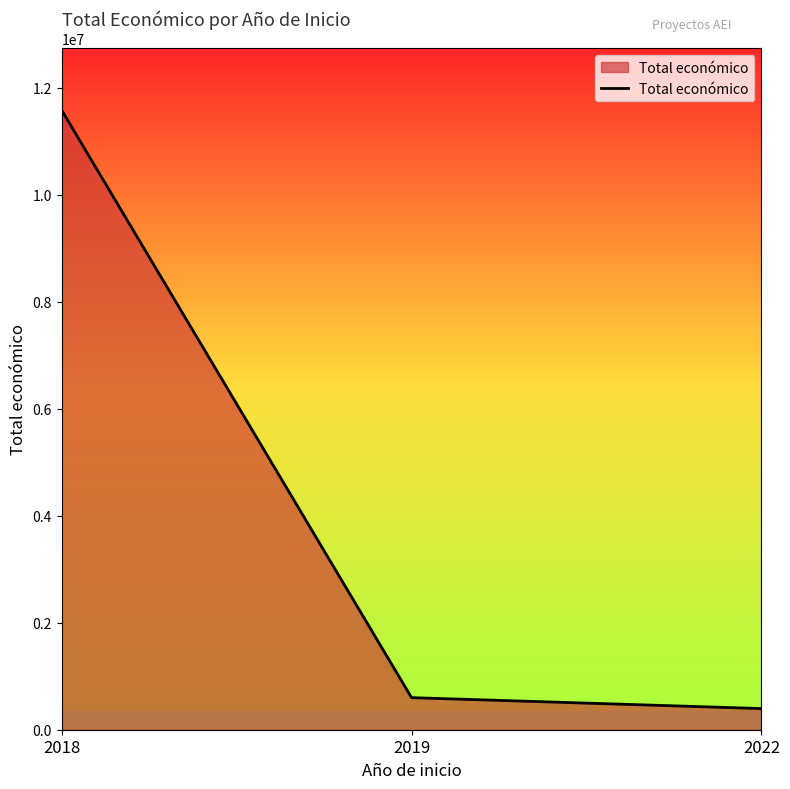

Count the number of data series in this chart.

1